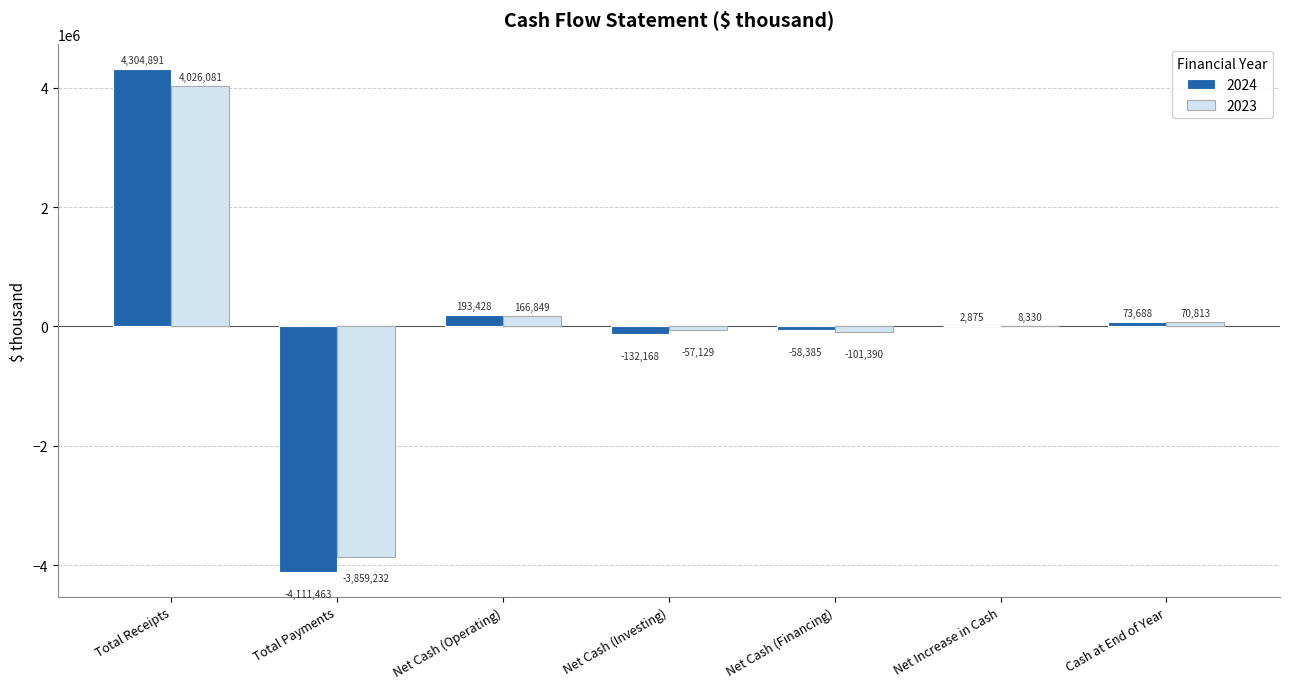

Are the bars grouped side by side (vs. stacked)?

Yes